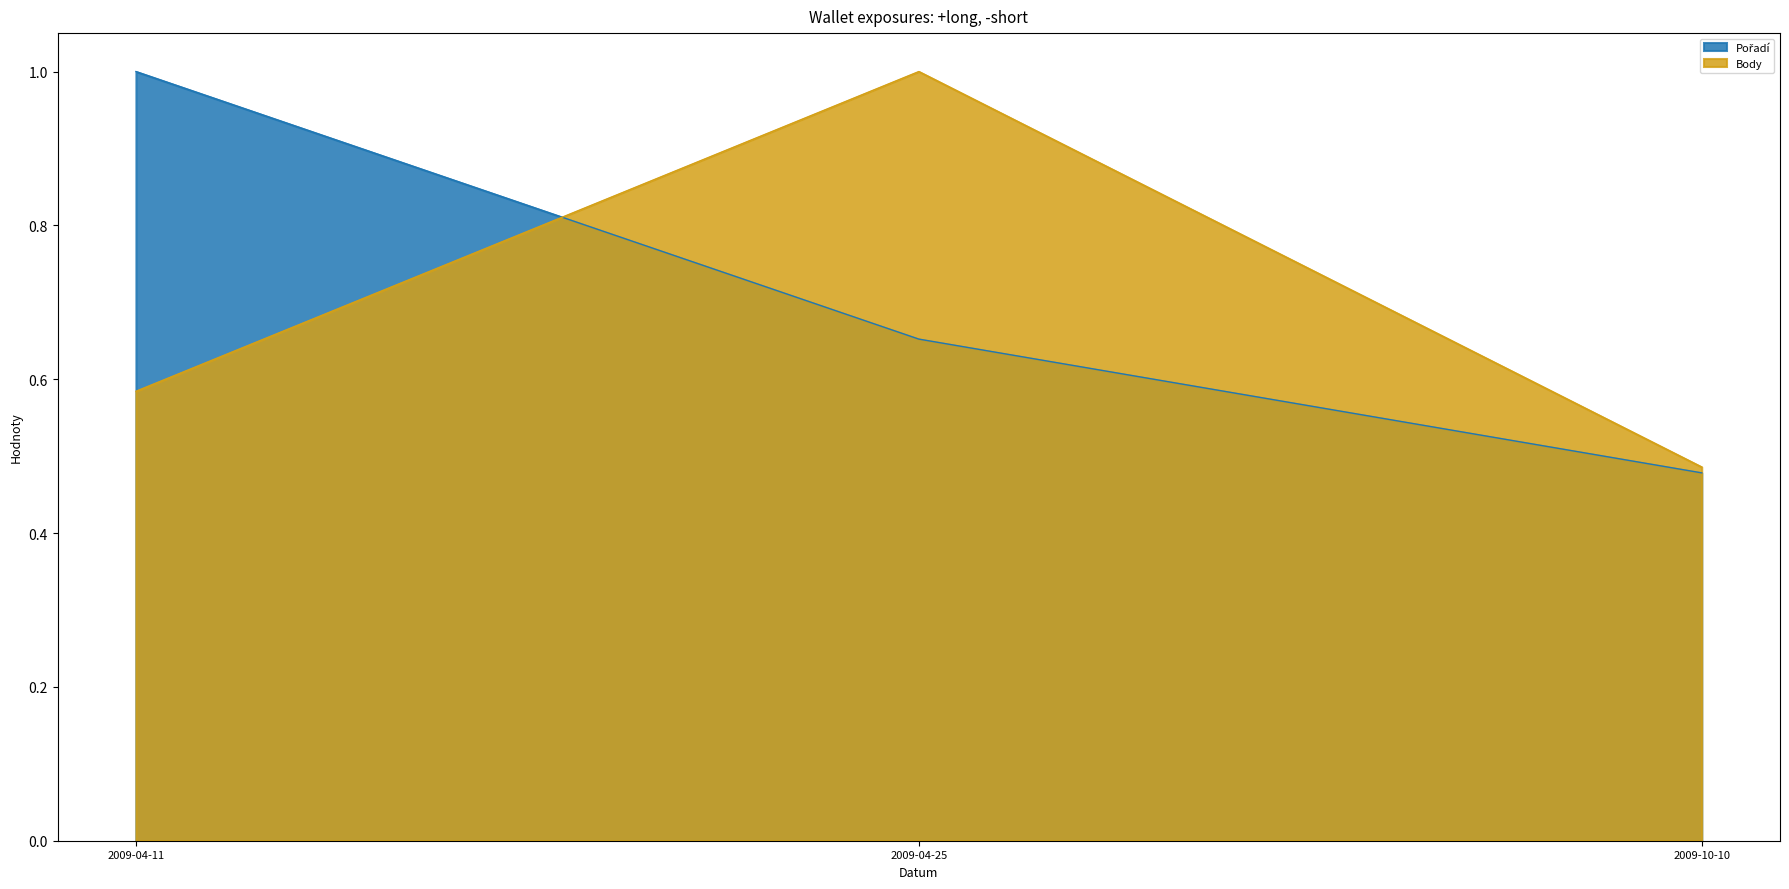

Which series has the widest spread of values?

Pořadí